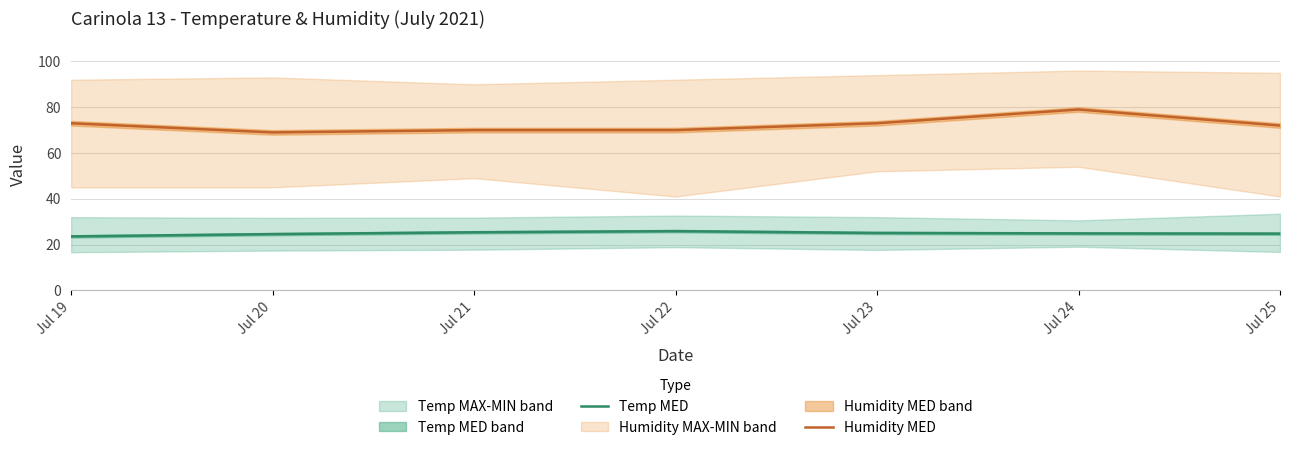

How many data points in Humidity MED are above 72?

3